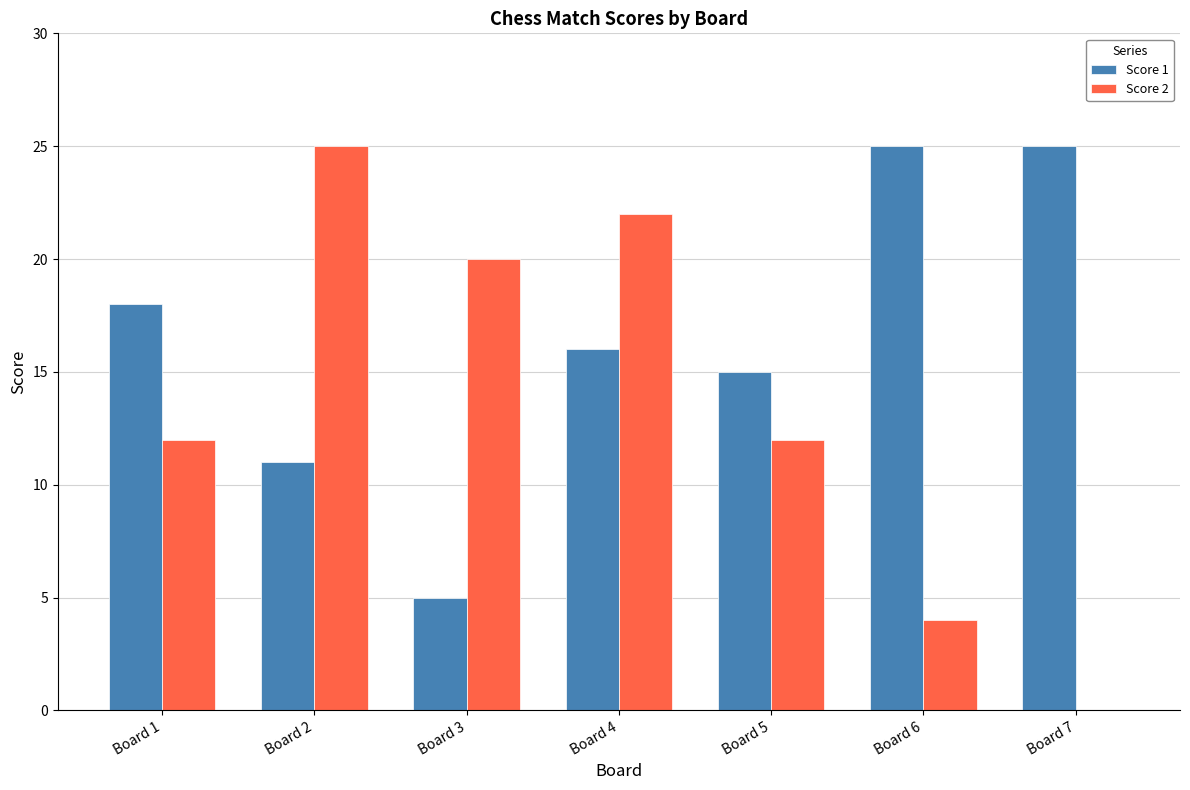

What is the sum of all Score 2 values?

95